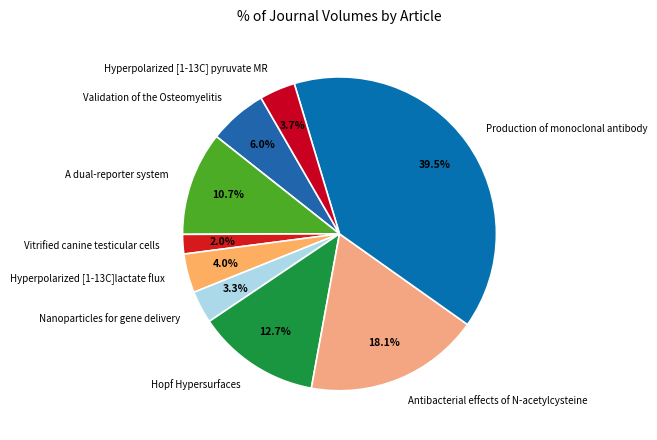

Between Hyperpolarized [1-13C]lactate flux and Production of monoclonal antibody, which is larger?

Production of monoclonal antibody